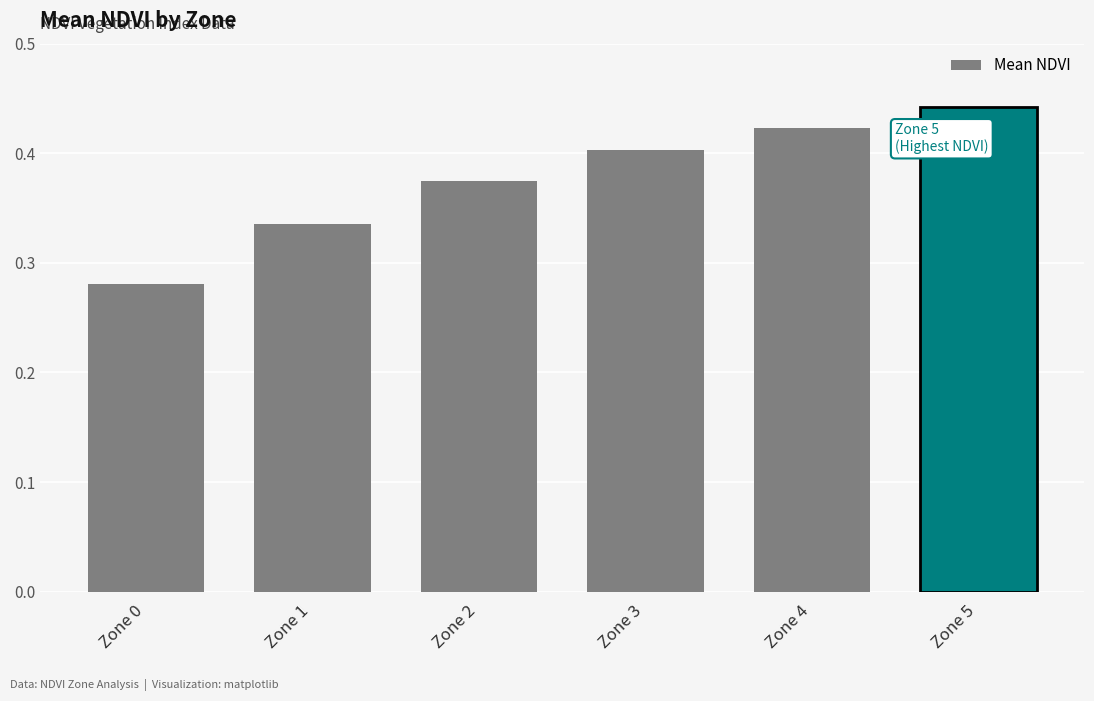

List the labels in order of value, smallest first.

Zone 0, Zone 1, Zone 2, Zone 3, Zone 4, Zone 5